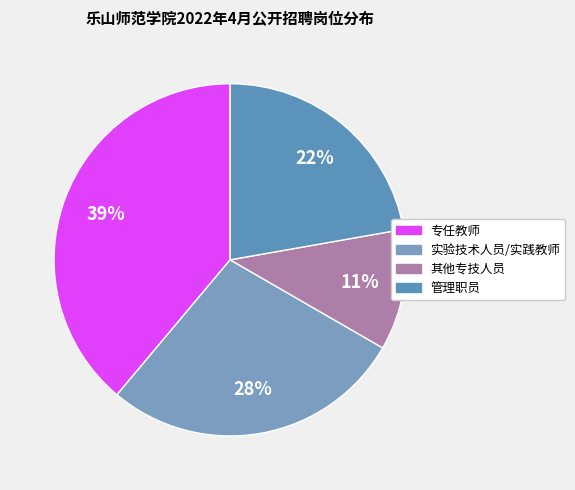

True or false: 管理职员 accounts for 12% of the total.

False